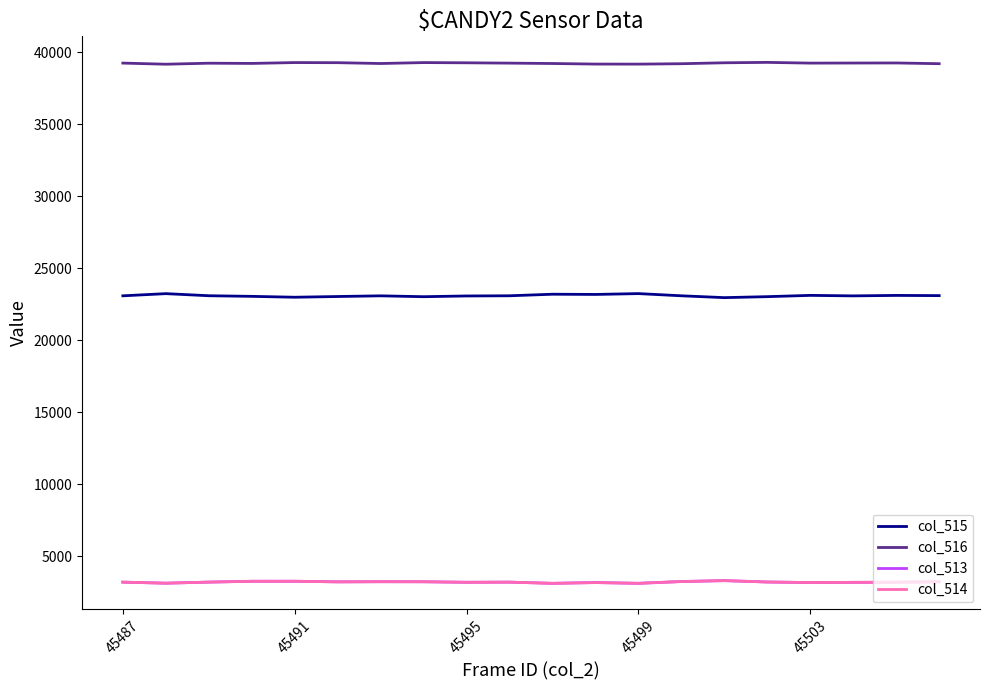

True or false: col_513 and col_516 cross at least once.

False